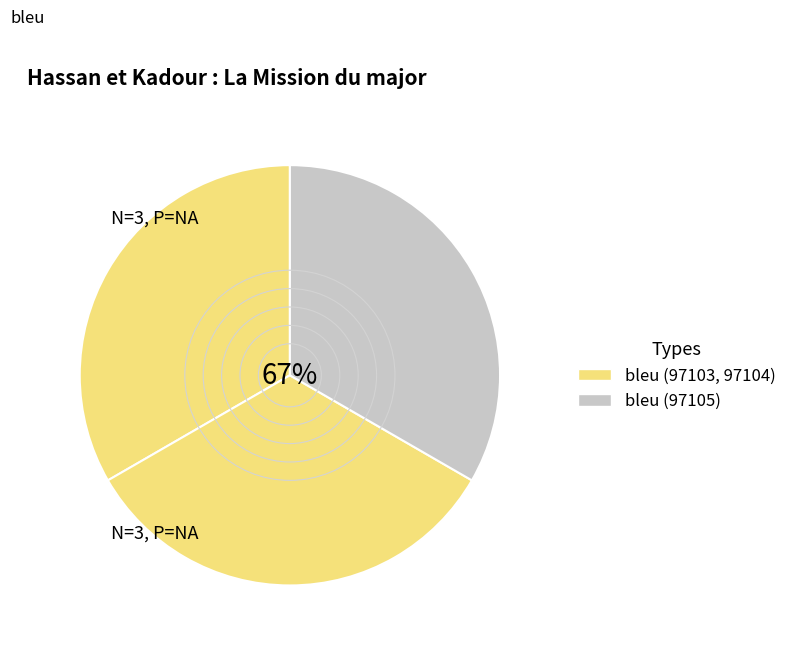

Is it true that 97104 is 42% of the pie?

False